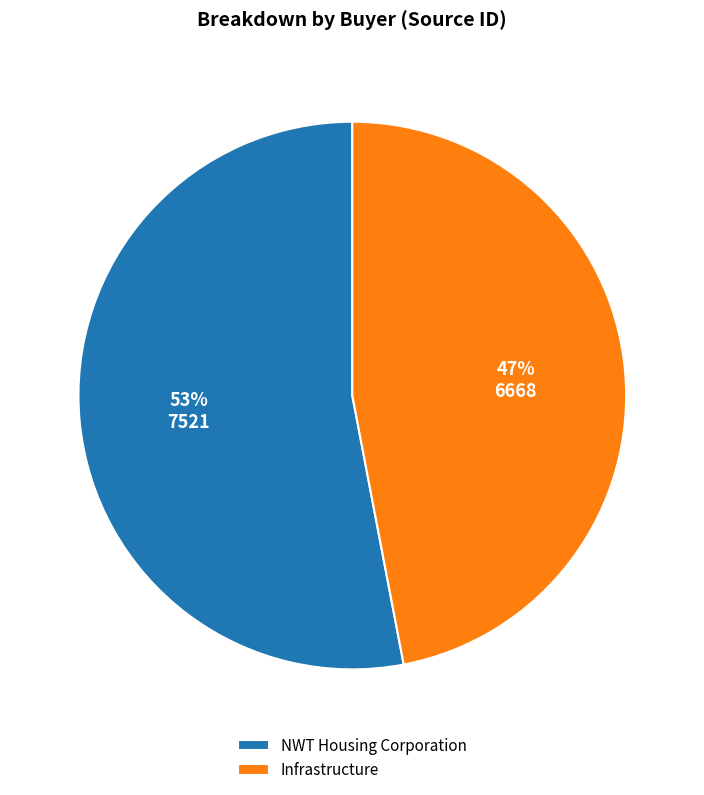

True or false: Infrastructure accounts for 47% of the total.

True